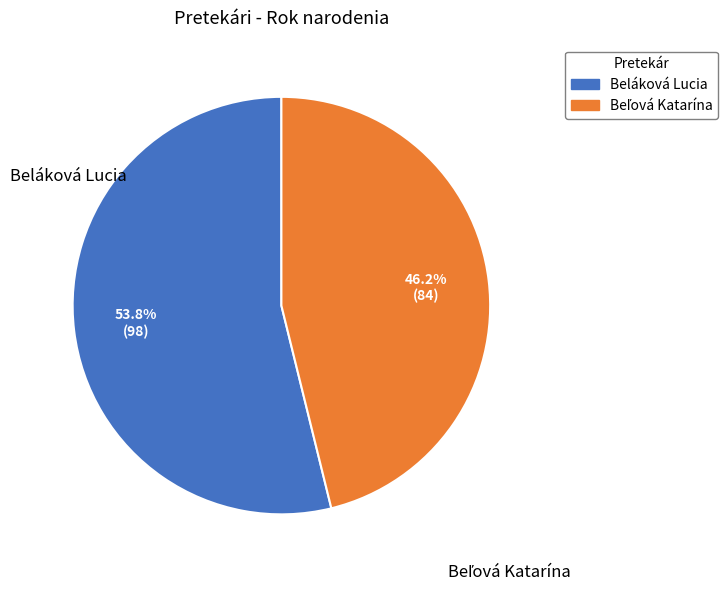

What portion of the pie excludes Beláková Lucia?

46.2%